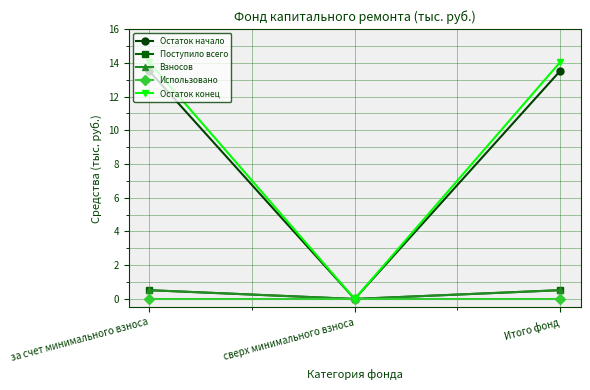

How many lines are shown in the chart?

5